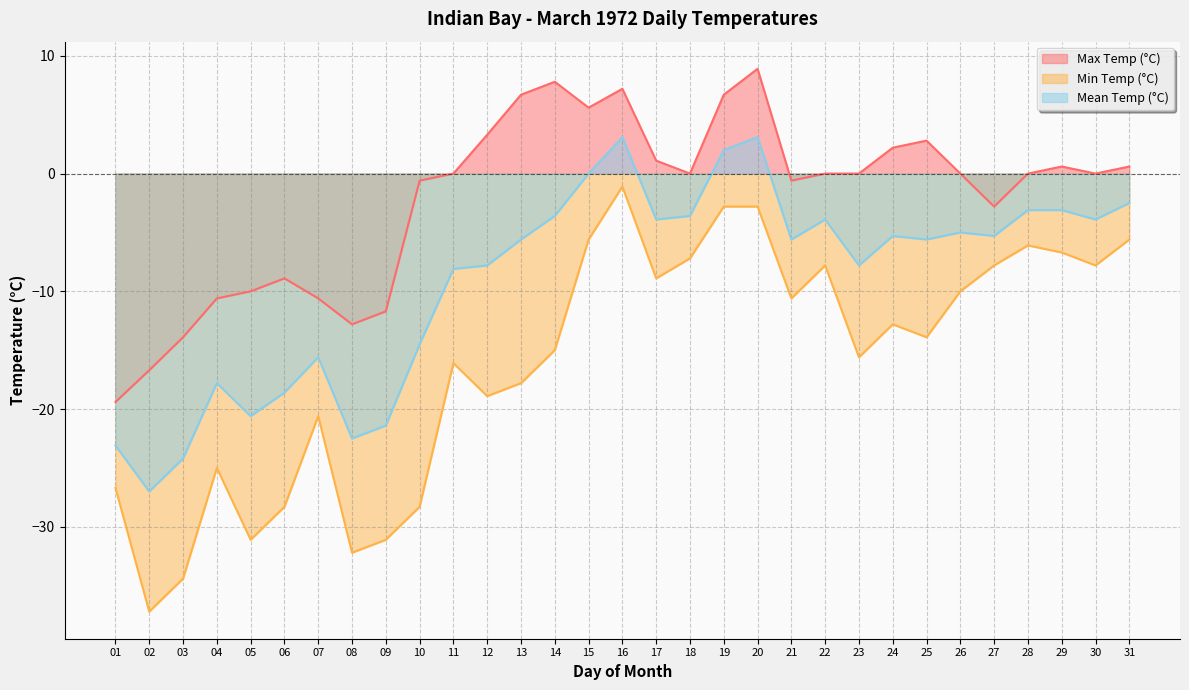

Reading left to right, transcribe all the data shown in this chart.

Max Temp (°C): 01=-19.4	02=-16.7	03=-13.9	04=-10.6	05=-10.0	06=-8.9	07=-10.6	08=-12.8	09=-11.7	10=-0.6	11=0.0	12=3.3	13=6.7	14=7.8	15=5.6	16=7.2	17=1.1	18=0.0	19=6.7	20=8.9	21=-0.6	22=0.0	23=0.0	24=2.2	25=2.8	26=0.0	27=-2.8	28=0.0	29=0.6	30=0.0	31=0.6
Min Temp (°C): 01=-26.7	02=-37.2	03=-34.4	04=-25.0	05=-31.1	06=-28.3	07=-20.6	08=-32.2	09=-31.1	10=-28.3	11=-16.1	12=-18.9	13=-17.8	14=-15.0	15=-5.6	16=-1.1	17=-8.9	18=-7.2	19=-2.8	20=-2.8	21=-10.6	22=-7.8	23=-15.6	24=-12.8	25=-13.9	26=-10.0	27=-7.8	28=-6.1	29=-6.7	30=-7.8	31=-5.6
Mean Temp (°C): 01=-23.1	02=-27.0	03=-24.2	04=-17.8	05=-20.6	06=-18.6	07=-15.6	08=-22.5	09=-21.4	10=-14.5	11=-8.1	12=-7.8	13=-5.6	14=-3.6	15=0.0	16=3.1	17=-3.9	18=-3.6	19=2.0	20=3.1	21=-5.6	22=-3.9	23=-7.8	24=-5.3	25=-5.6	26=-5.0	27=-5.3	28=-3.1	29=-3.1	30=-3.9	31=-2.5